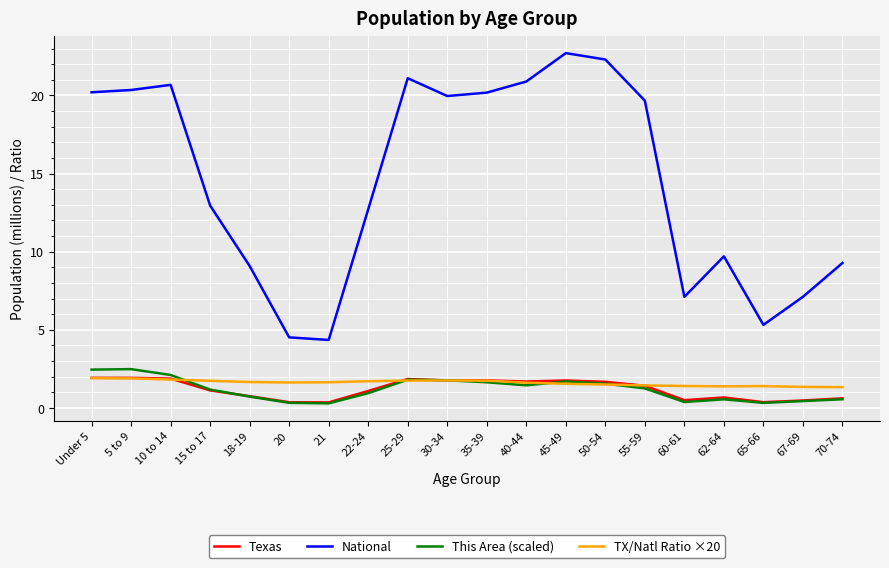

True or false: This Area (scaled) has a value of 2.5 at 50-54.

False